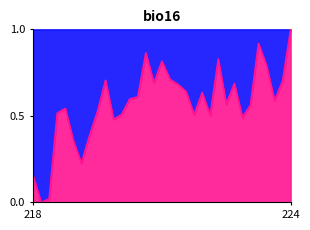

True or false: the data shows 0.6 at 222.6447.

True